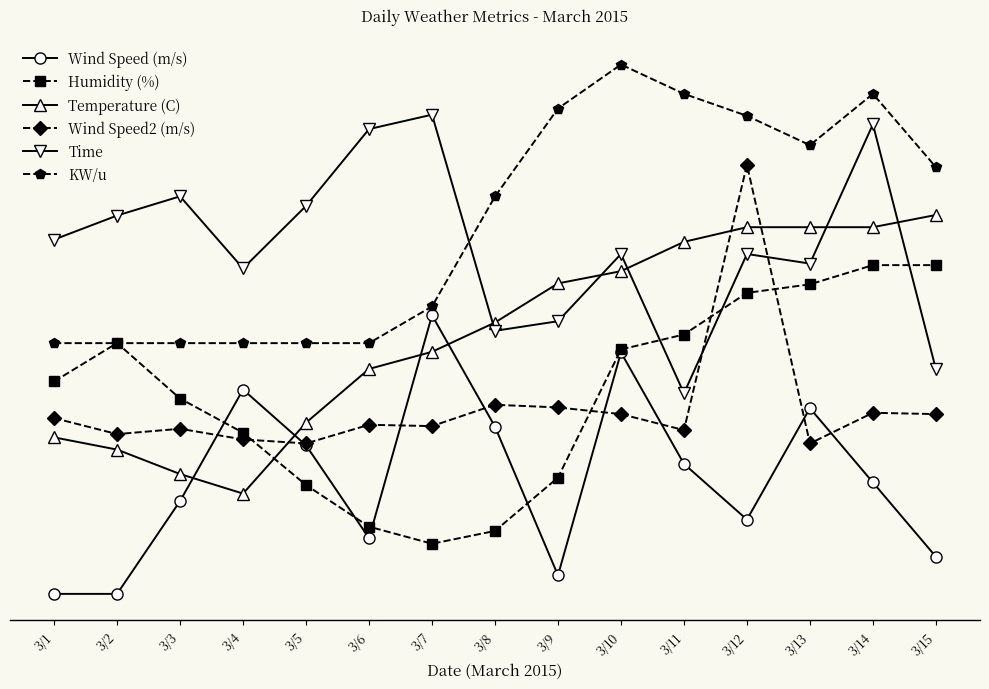

After their last crossing, which series has the higher values: Wind Speed2 (m/s) or Temperature (C)?

Temperature (C)